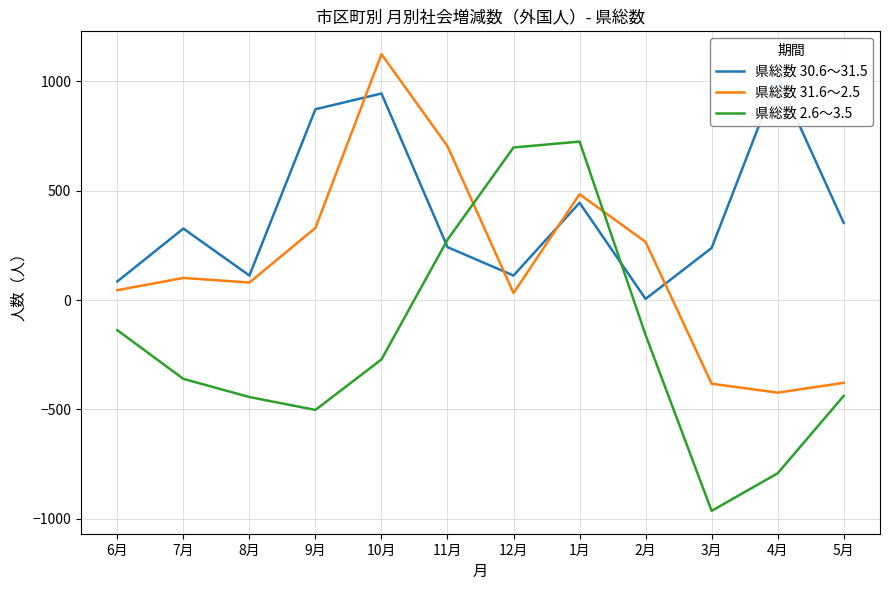

At how many categories does at least one series exceed 62?

12